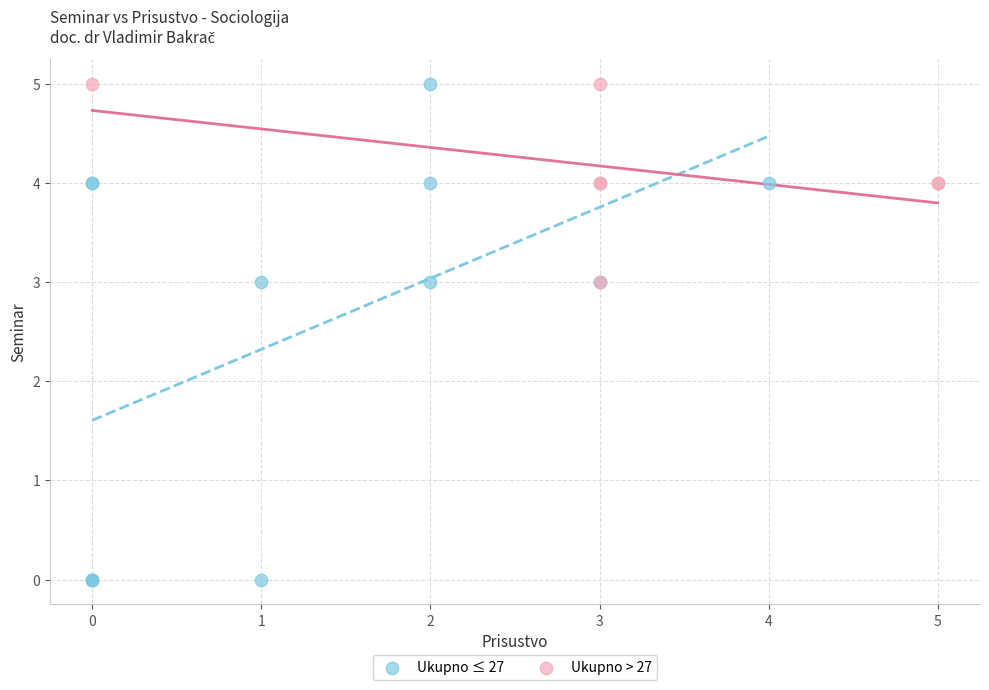

Which series contains the lowest Y value?

Ukupno ≤ 27